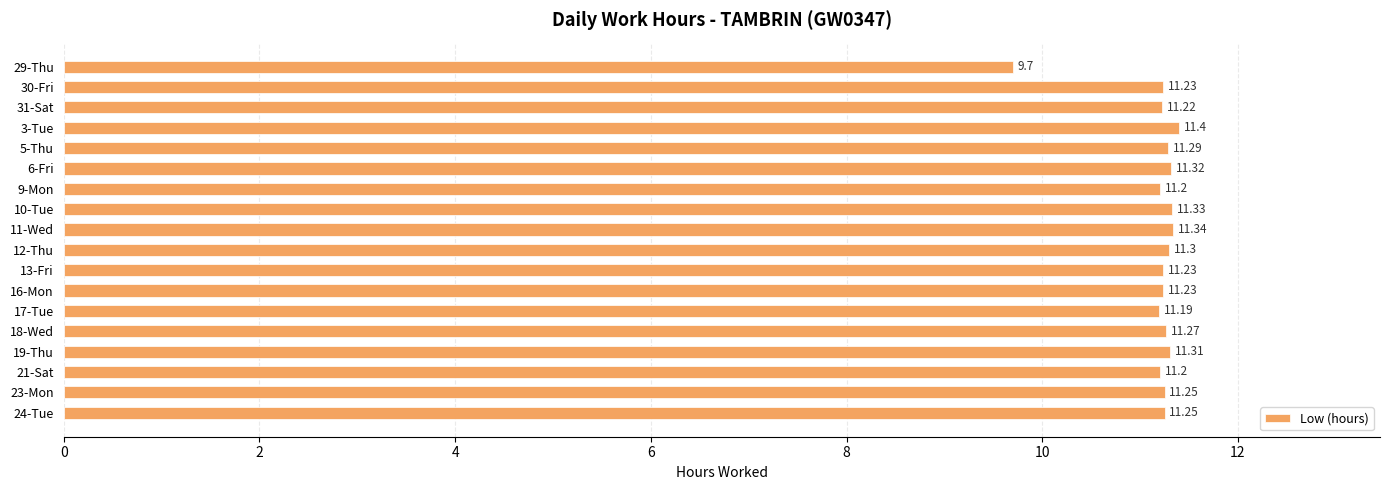

What is the difference between the second highest and minimum values?

1.6